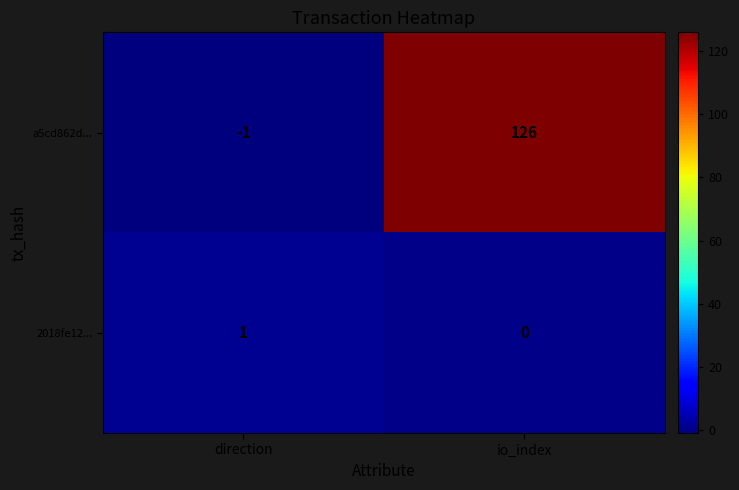

How many data points does each series have?

2